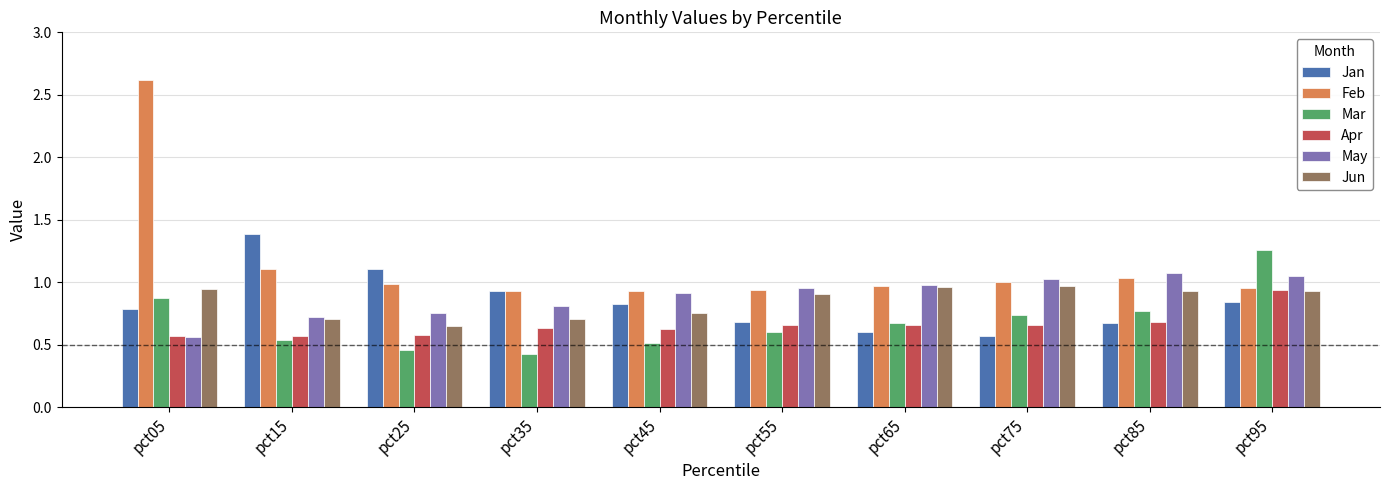

Which series changed the most between pct35 and pct95?

Mar